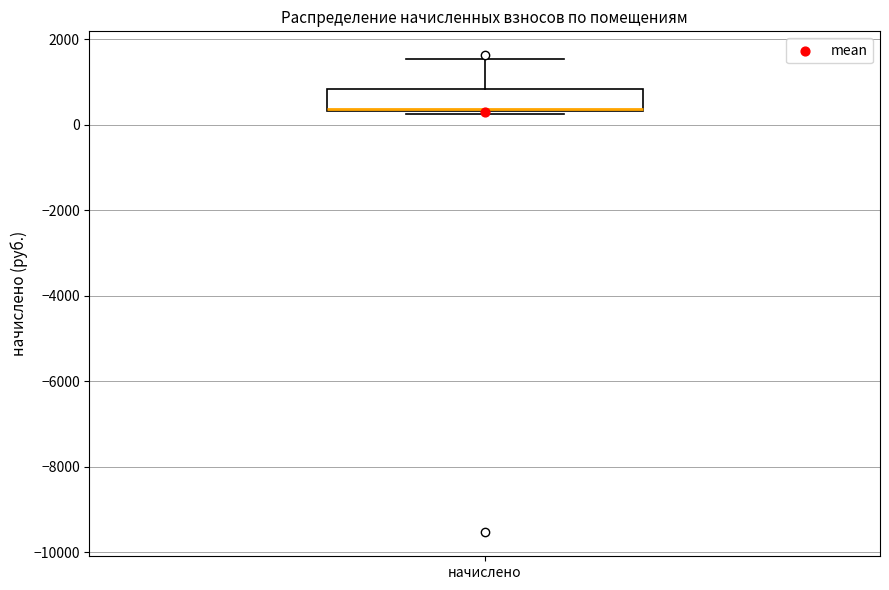

Where does the upper whisker of the box for начислено end on the y-axis? The values are not printed on the chart, so give them approximately, as read against the axis.

1600